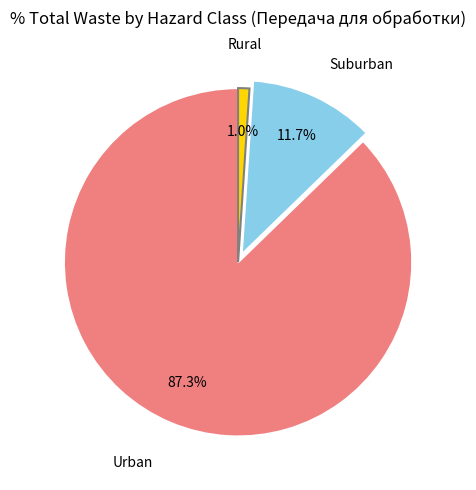

Does any single category account for the majority?

Yes